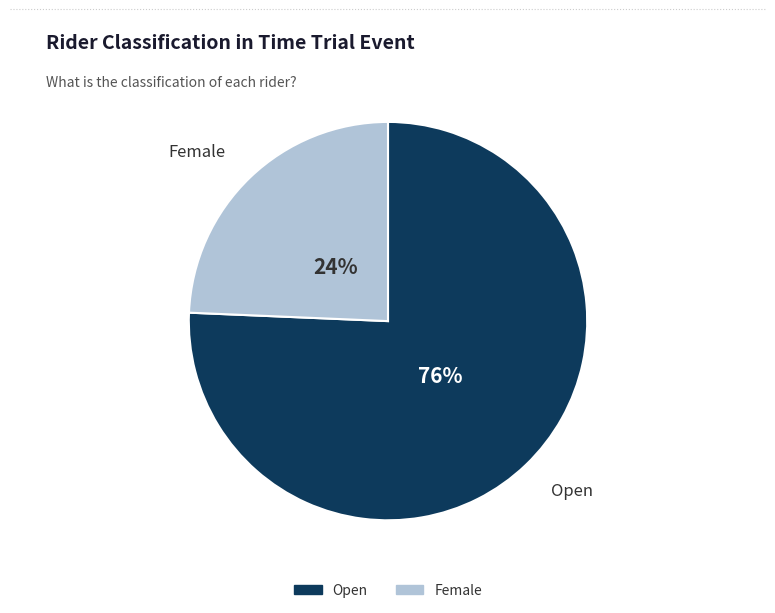

To the nearest percent, what is the average slice percentage?

50%